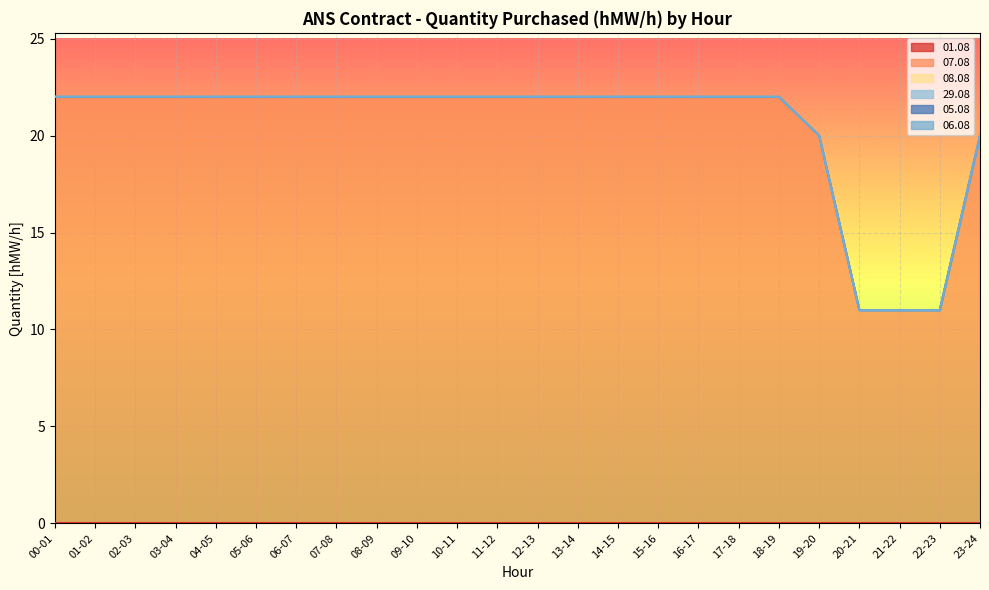

What is the label of the 15th point from the right?

09-10